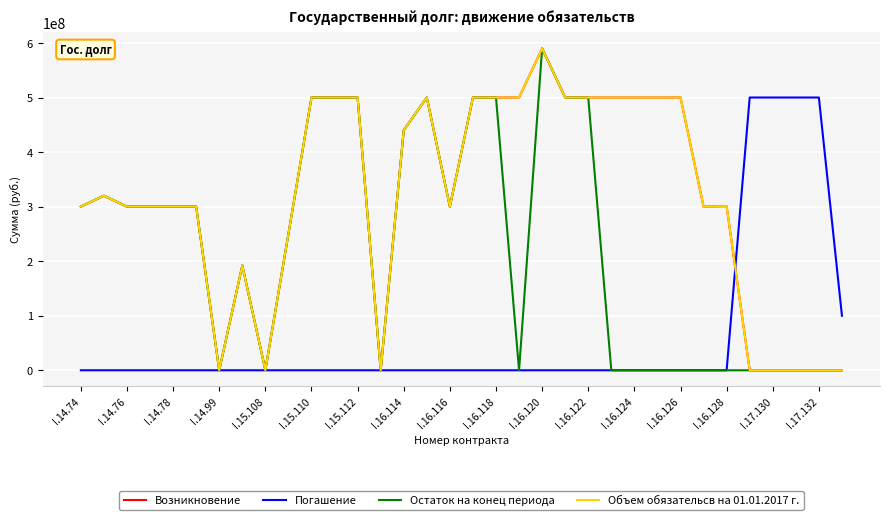

Does the chart display data point markers on the line(s)?

No